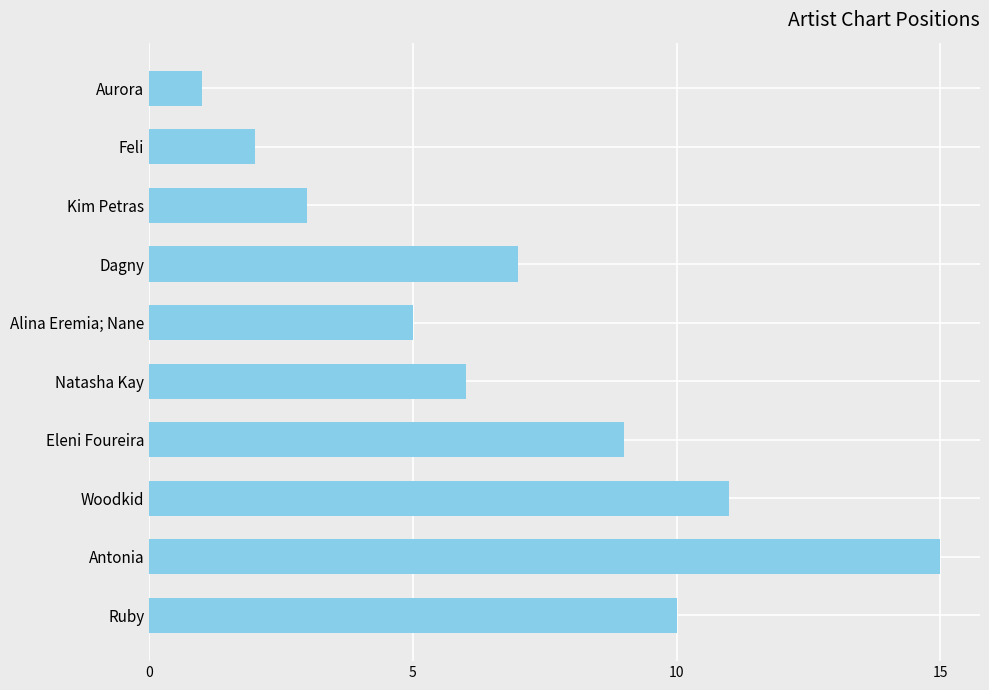

What is the label of the 9th bar from the bottom?

Feli